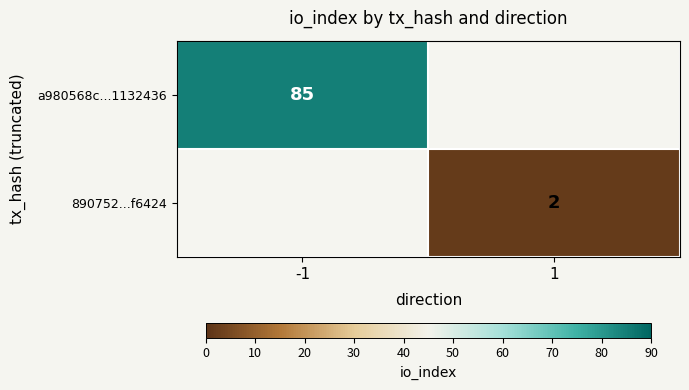

At how many categories does at least one series exceed 33?

1